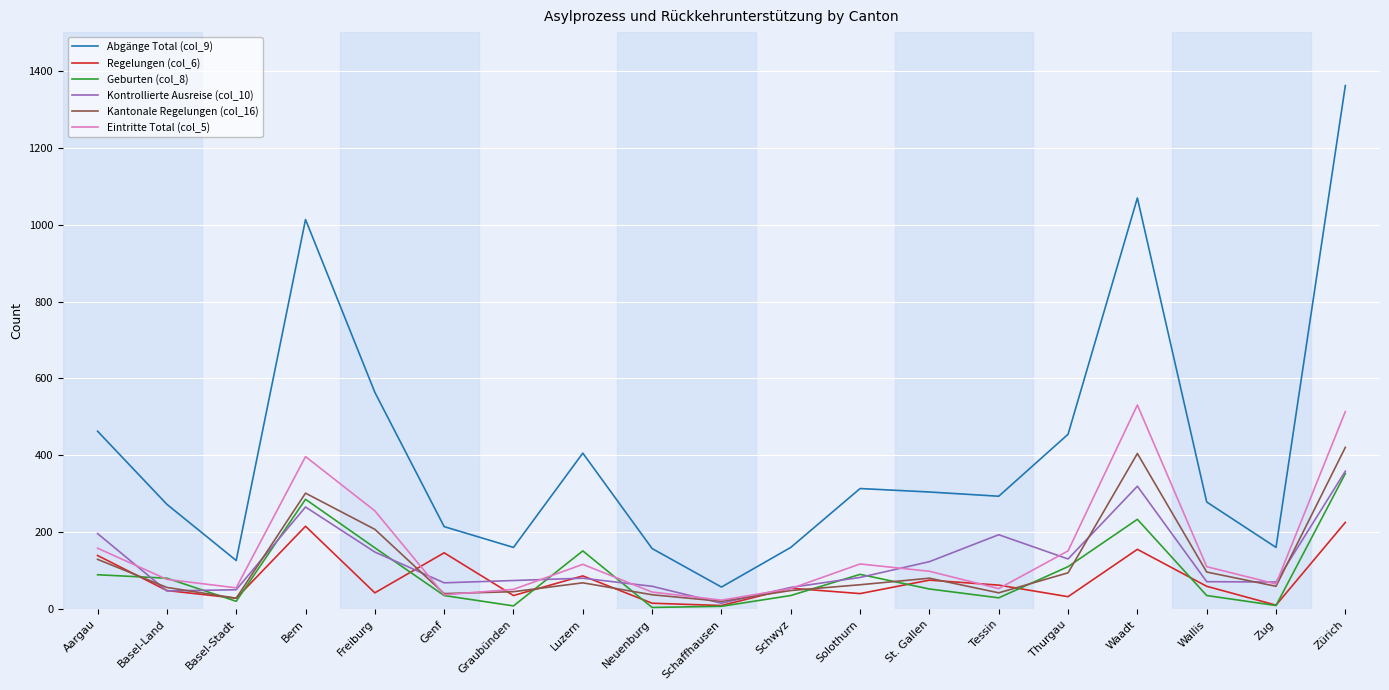

At which category does Eintritte Total (col_5) reach its first local peak?

Bern